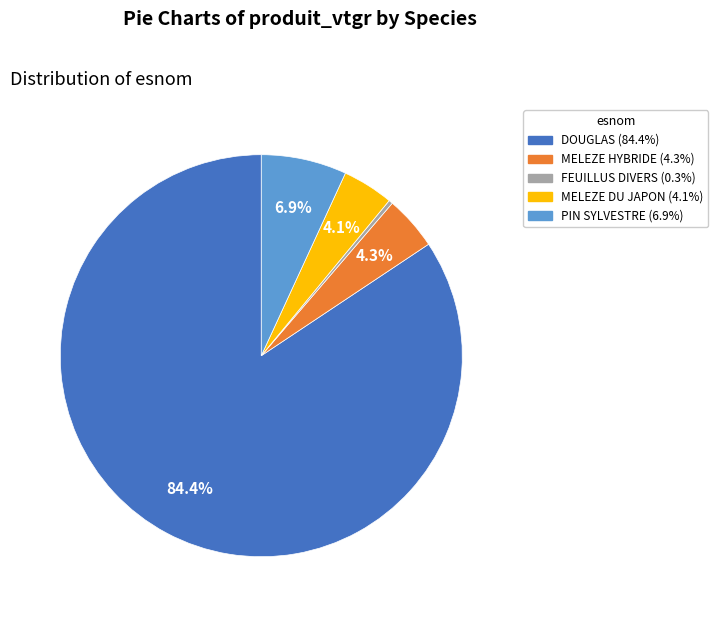

The PIN SYLVESTRE slice represents 17% of the pie. True or false?

False